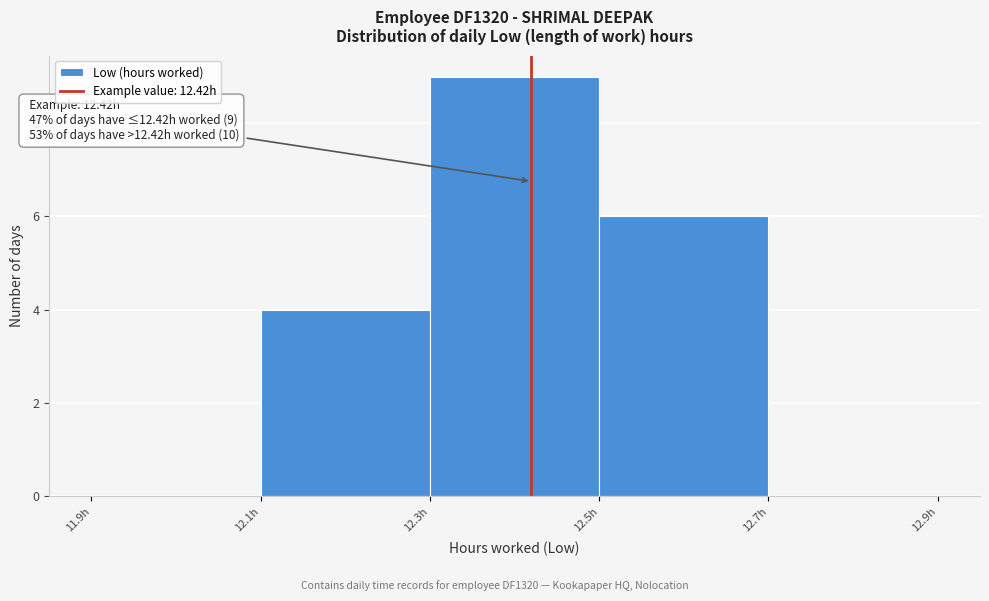

Over which range of the x-axis is the bar tallest?

12.3 to 12.5